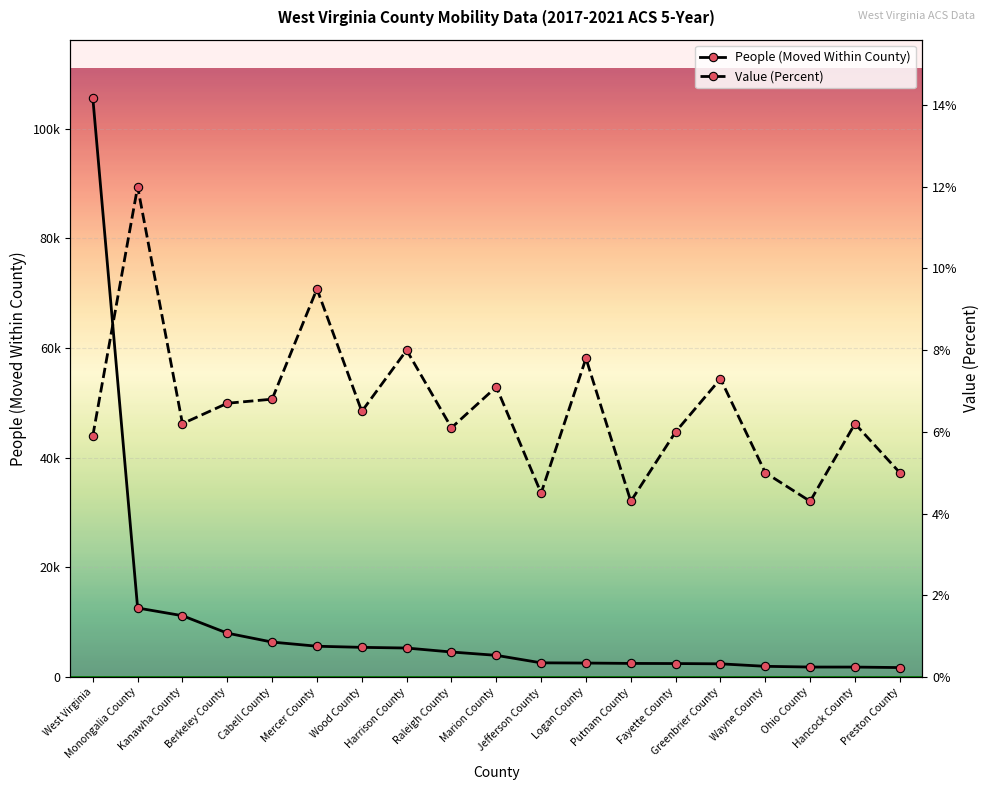

Is this an area chart (filled region under the line)?

No